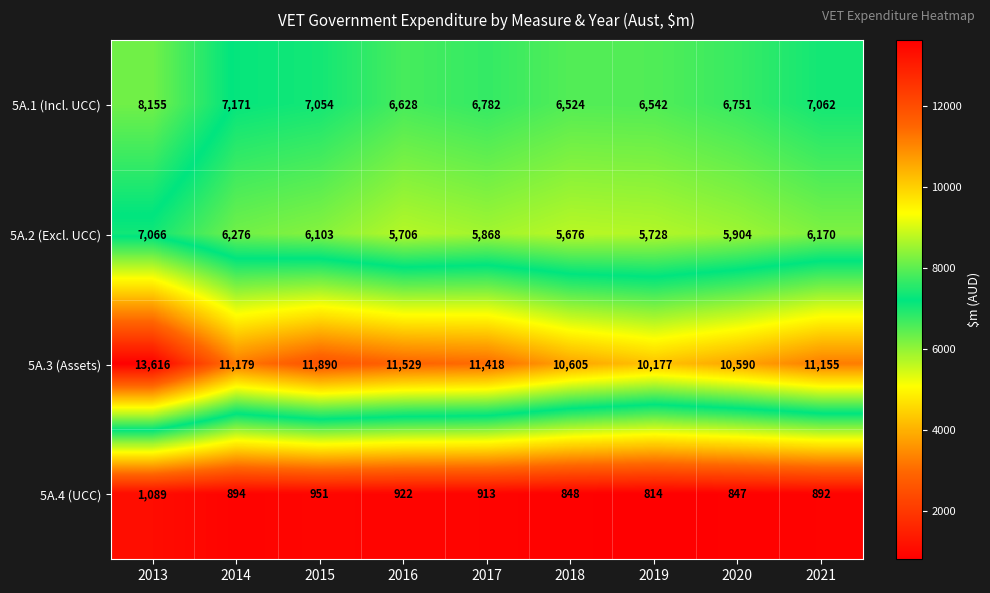

What is the approximate value of 5A.4 (UCC) at 2020, to the nearest 10?

850